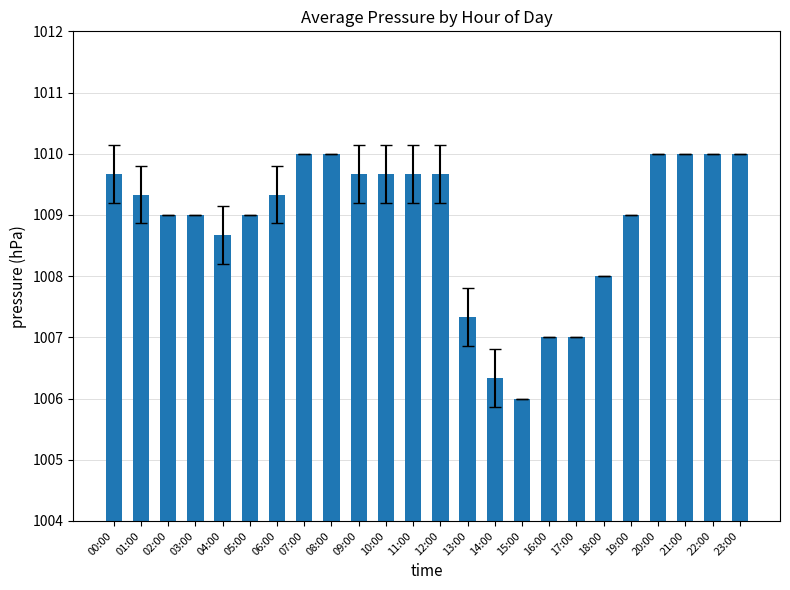

What is the sum of all values?

24213.3